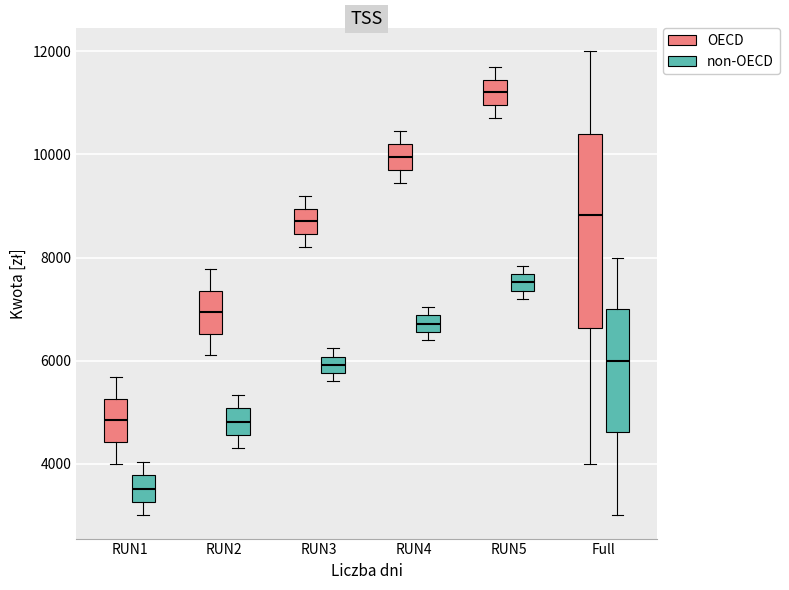

Where does the median line of the box for Full (OECD) sit on the y-axis? The values are not printed on the chart, so give them approximately, as read against the axis.

8800